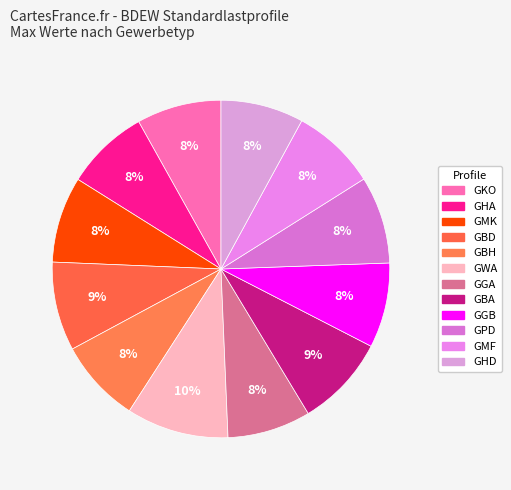

What is the largest slice in the pie chart?

GWA